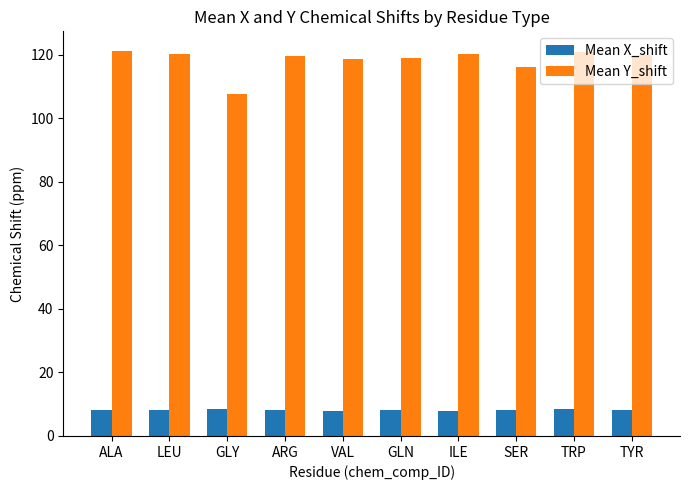

What is the total value across all series at GLY?

116.0